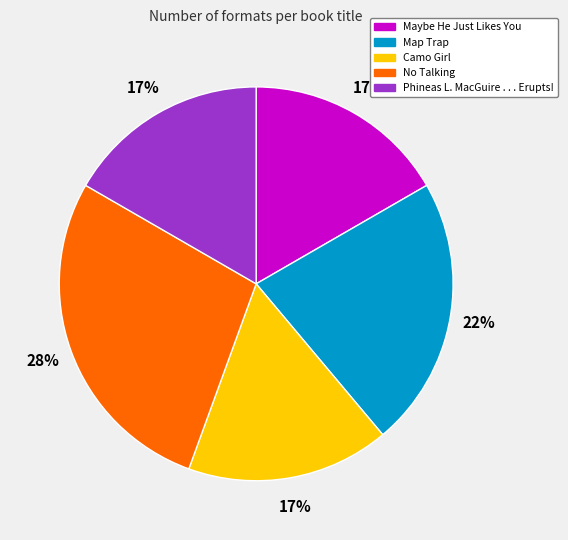

The Map Trap slice represents 22% of the pie. True or false?

True